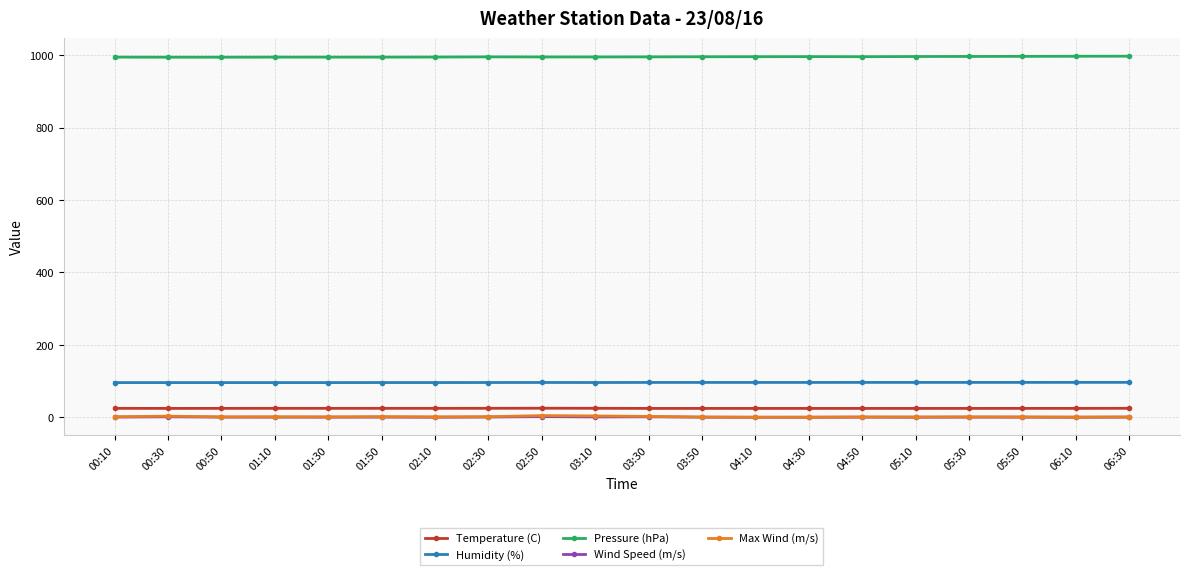

What is the minimum value for Temperature (C)?

24.7